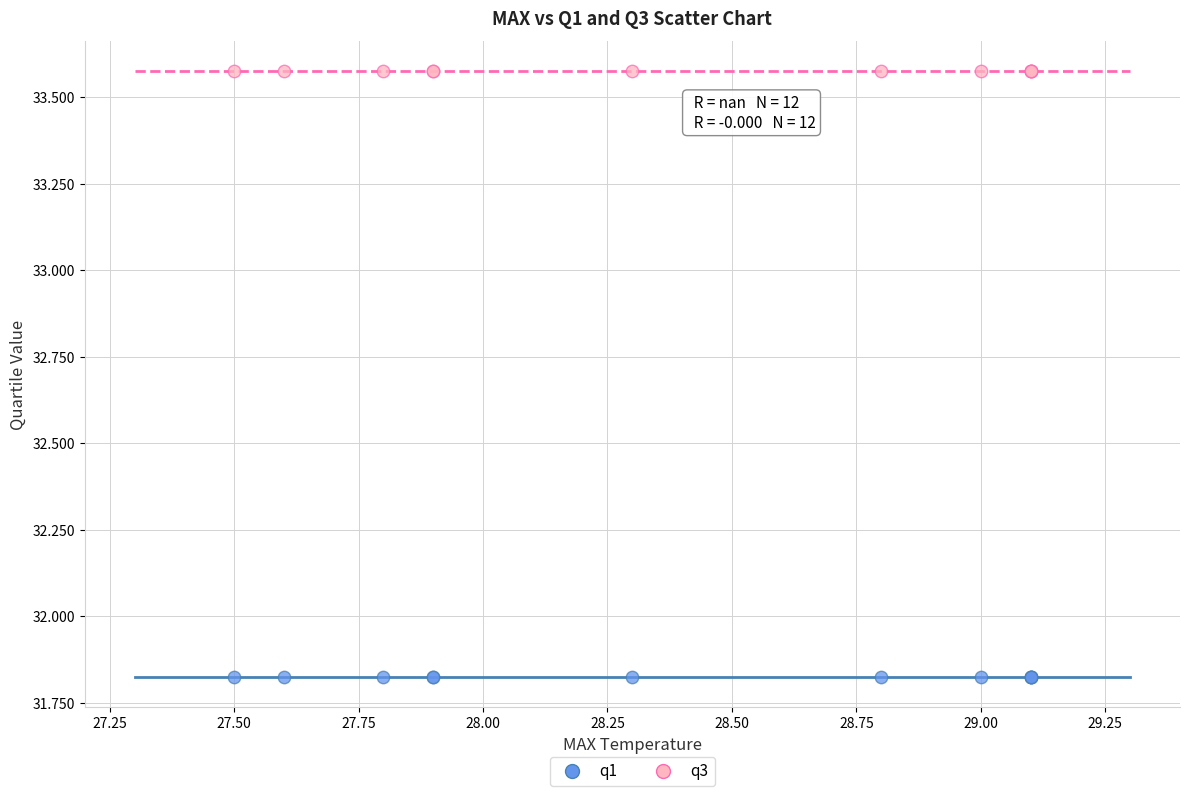

Which series reaches the maximum Y coordinate?

q3